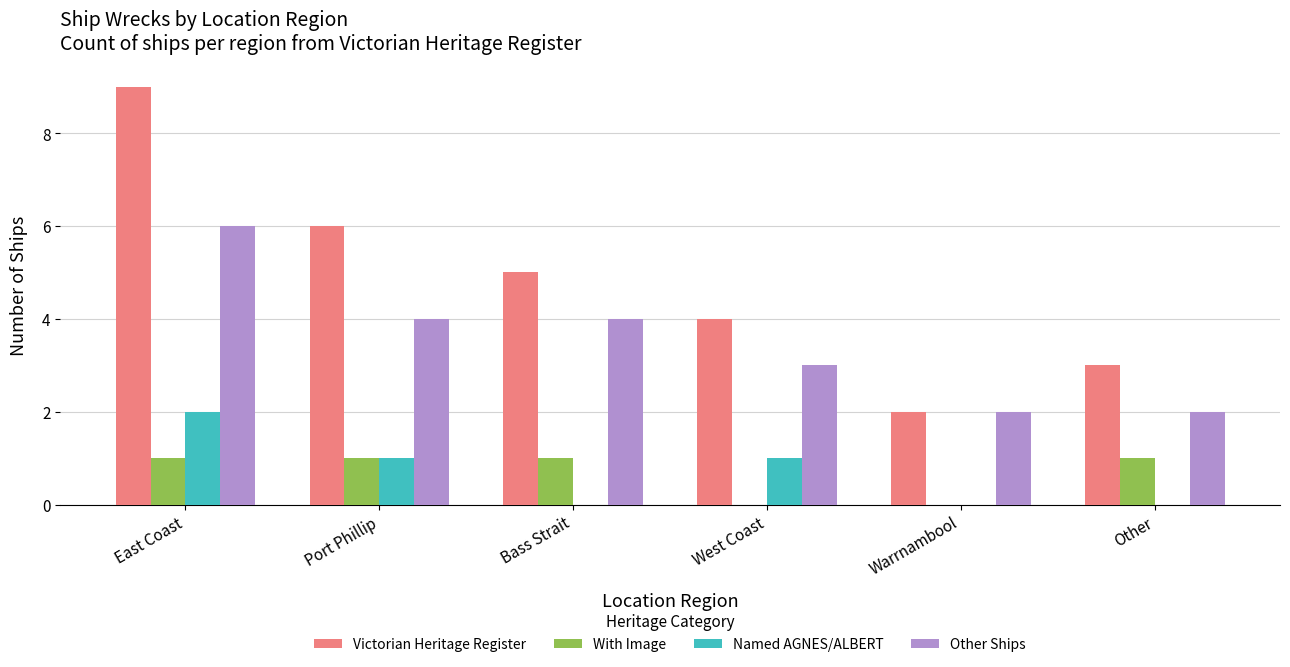

Are the bars horizontal?

No